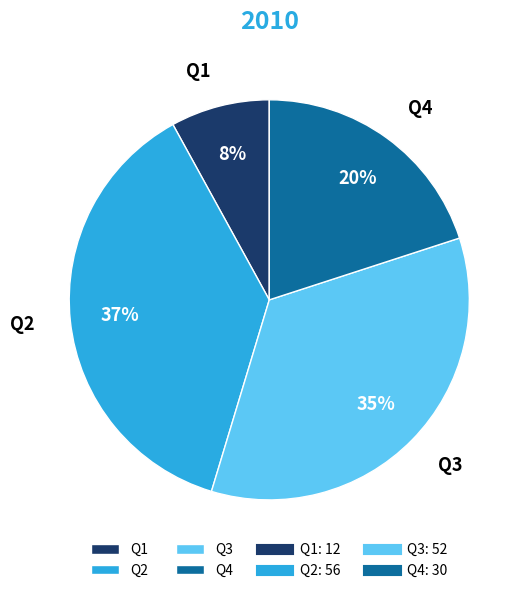

Is the sum of Q3 and Q2 greater than half?

Yes